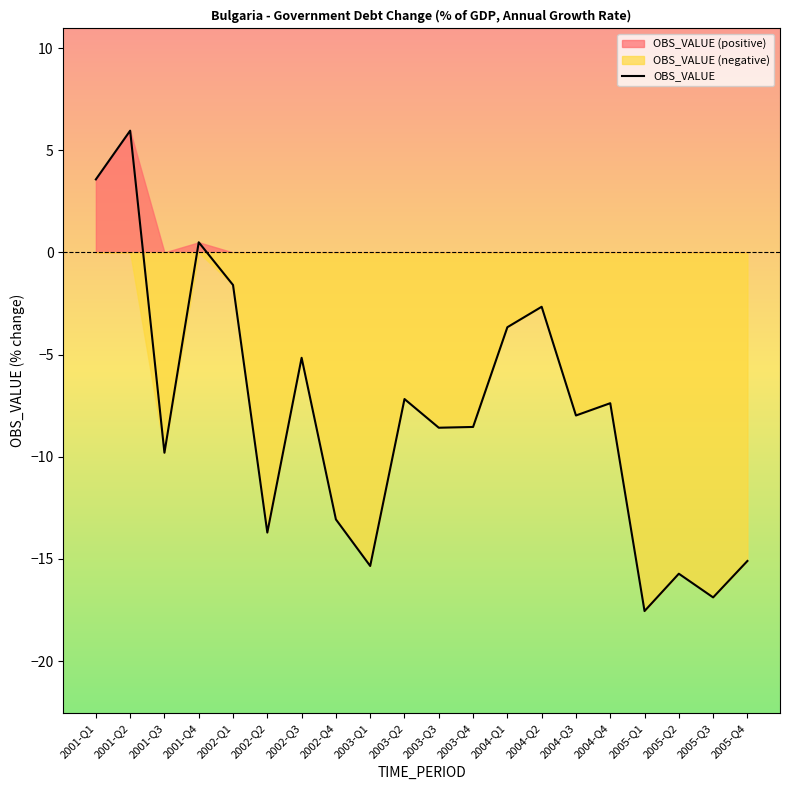

Reading right to left, extract all data points from this chart.

2005-Q4=-15.1	2005-Q3=-16.9	2005-Q2=-15.7	2005-Q1=-17.5	2004-Q4=-7.4	2004-Q3=-8.0	2004-Q2=-2.7	2004-Q1=-3.7	2003-Q4=-8.5	2003-Q3=-8.6	2003-Q2=-7.2	2003-Q1=-15.3	2002-Q4=-13.1	2002-Q3=-5.2	2002-Q2=-13.7	2002-Q1=-1.6	2001-Q4=0.5	2001-Q3=-9.8	2001-Q2=6.0	2001-Q1=3.6